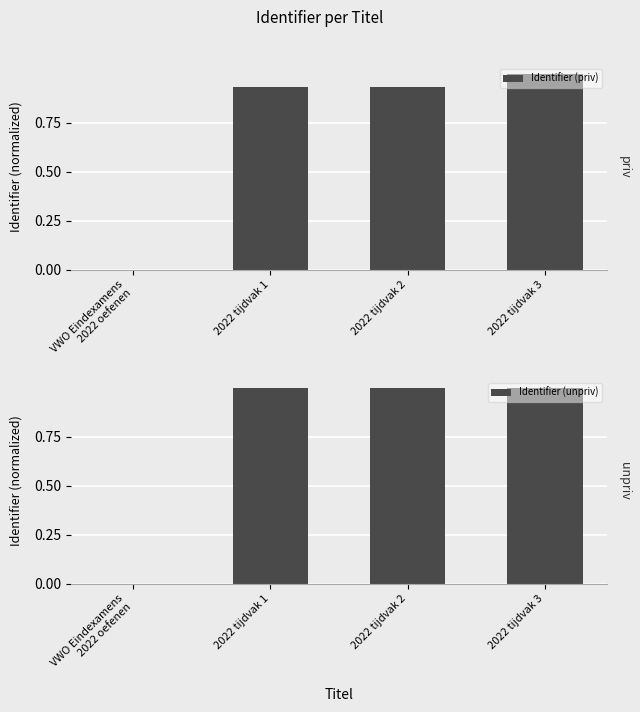

True or false: Identifier (priv) has a value of 1.5 at 2022 tijdvak 2.

False